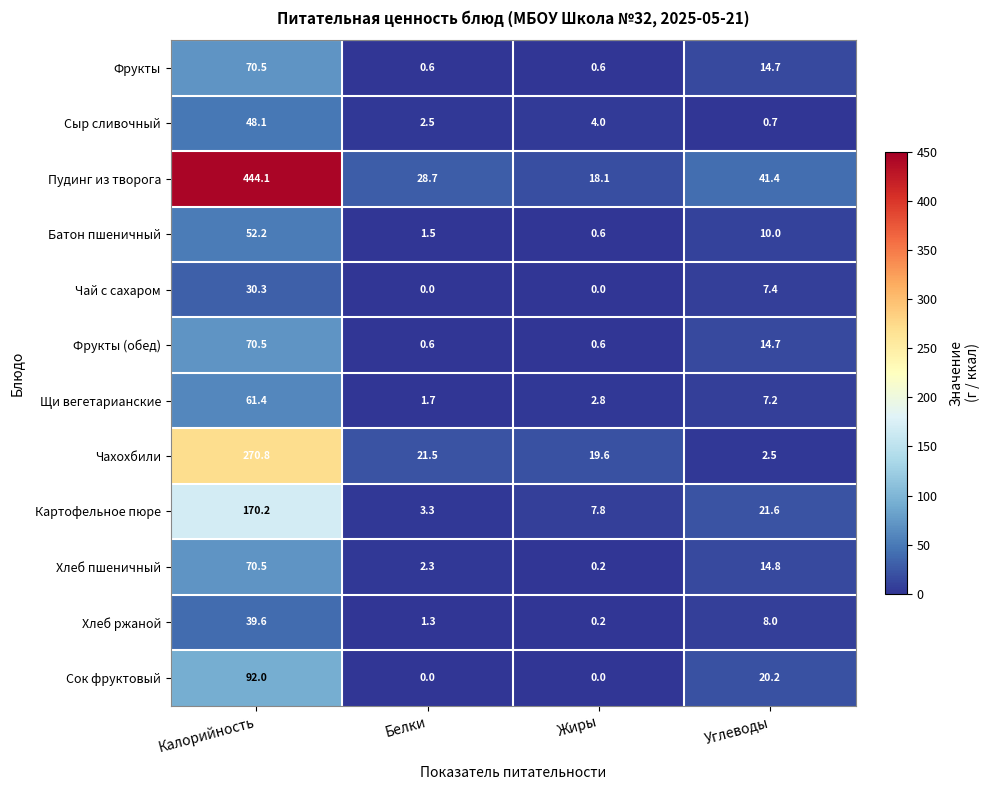

What is the difference between the highest and lowest values at Белки?

28.7